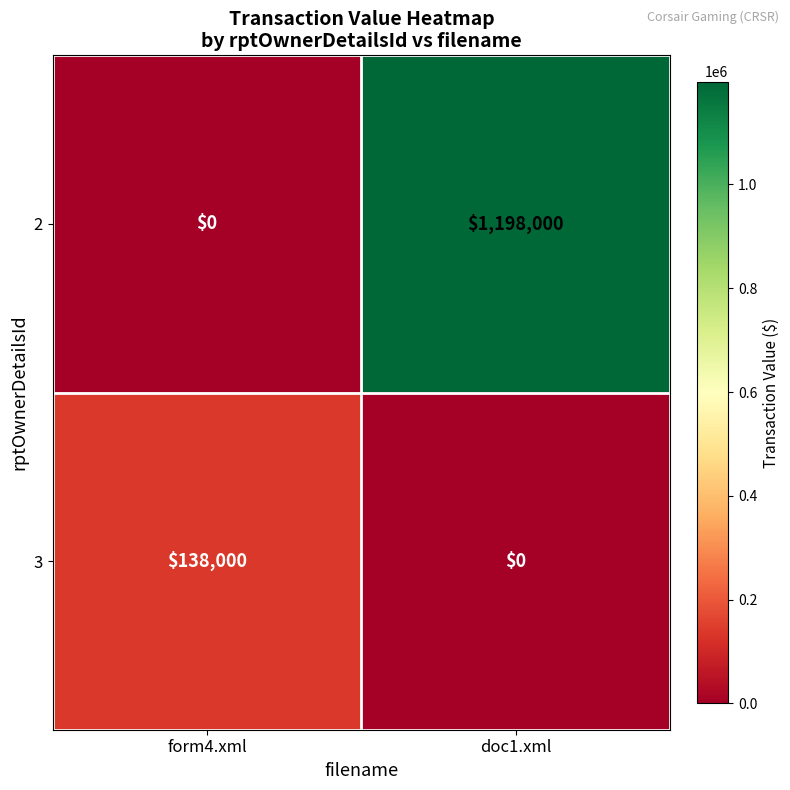

What is the difference between the 3 values at form4.xml and doc1.xml?

138000